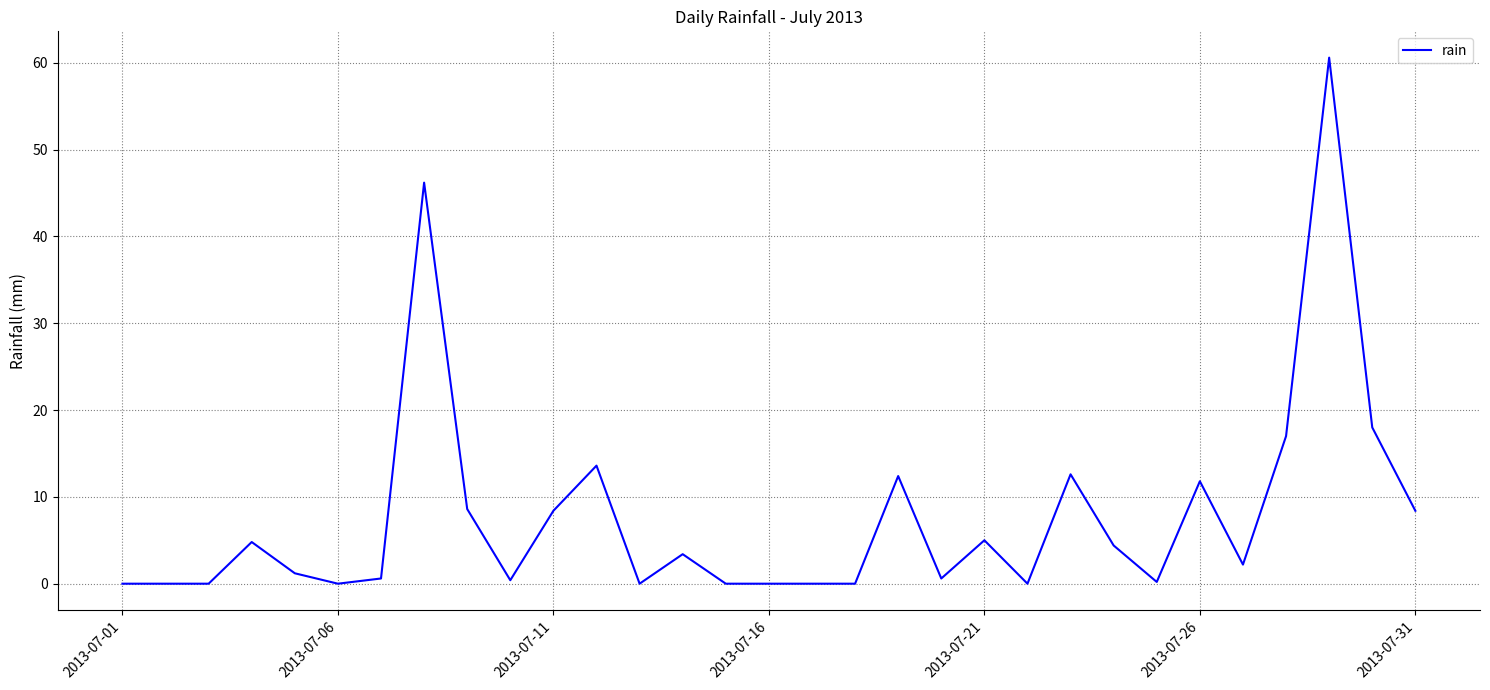

What is the maximum value shown in the chart?

60.6